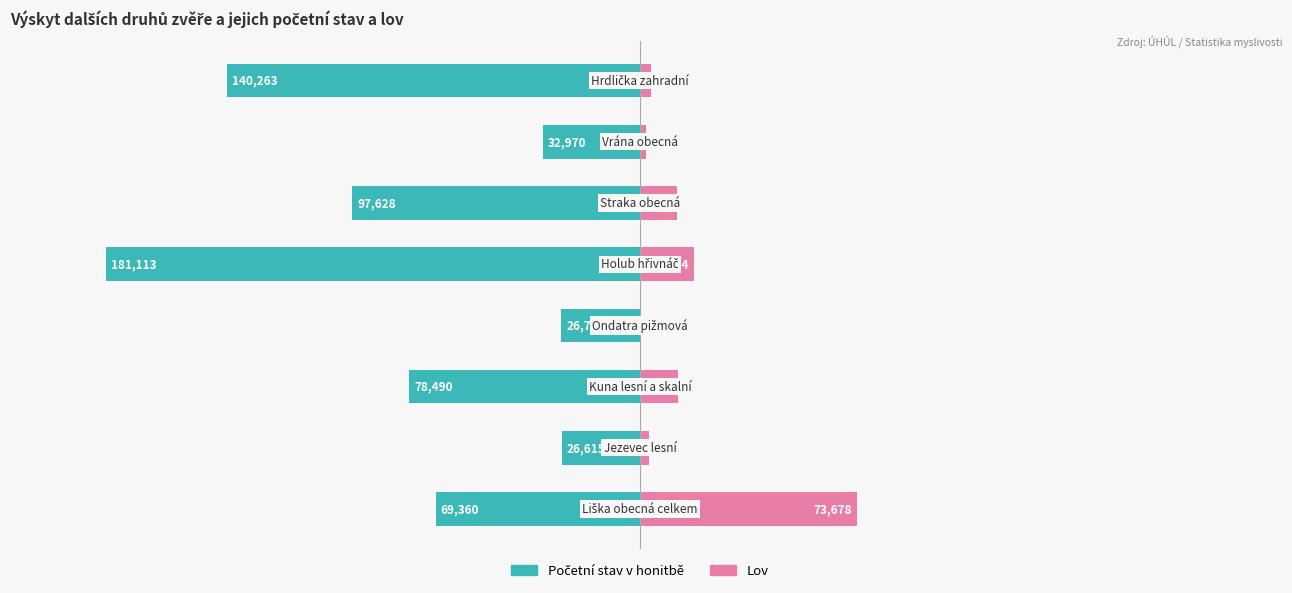

How many distinct data groups are displayed?

2